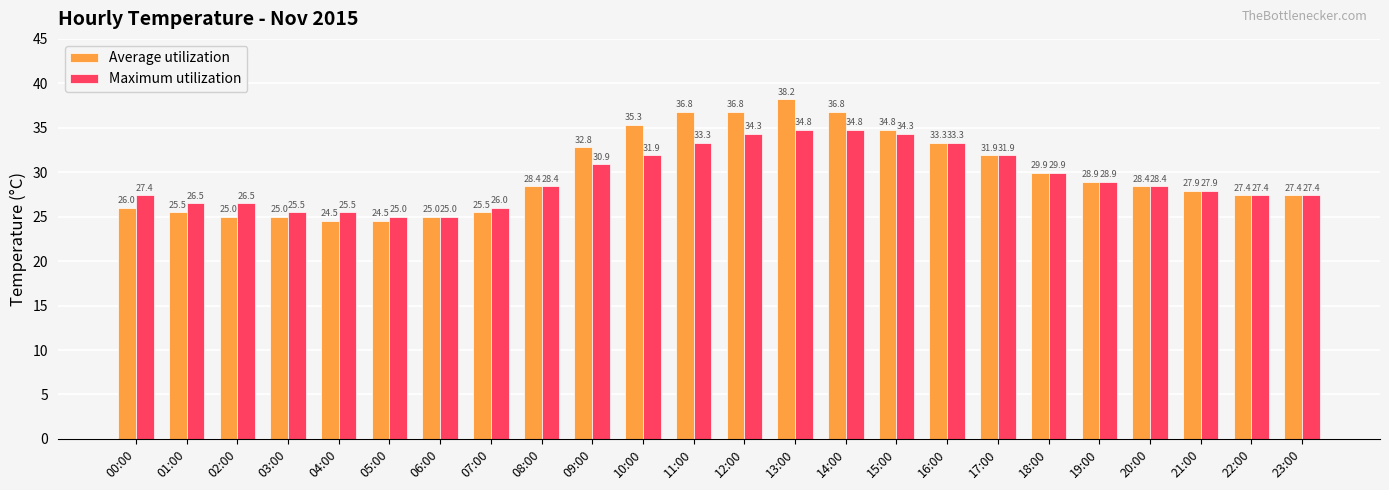

Where does the Maximum utilization series first go above 28?

08:00